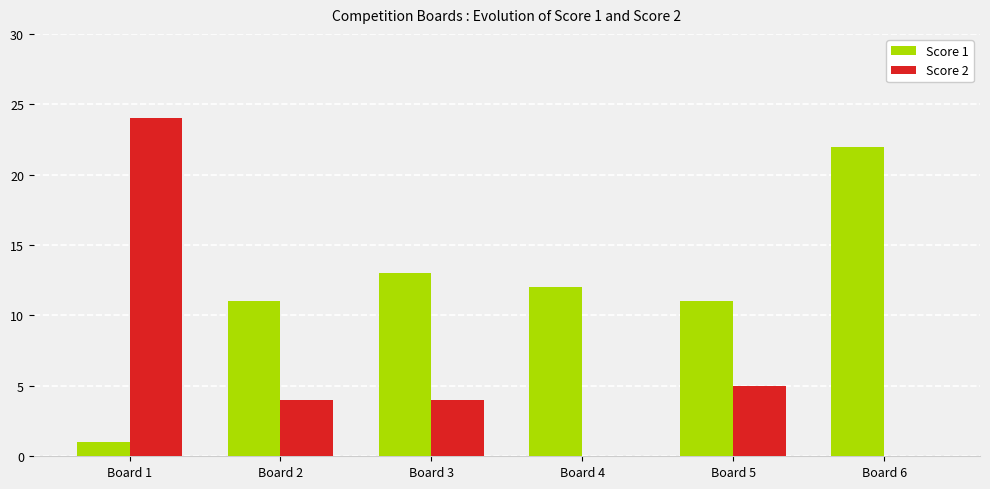

How many groups of bars are there?

6